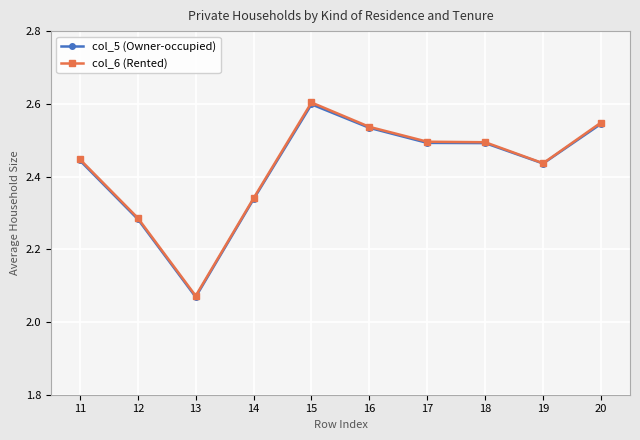

The value of col_6 (Rented) at 12 is 1.0. True or false?

False